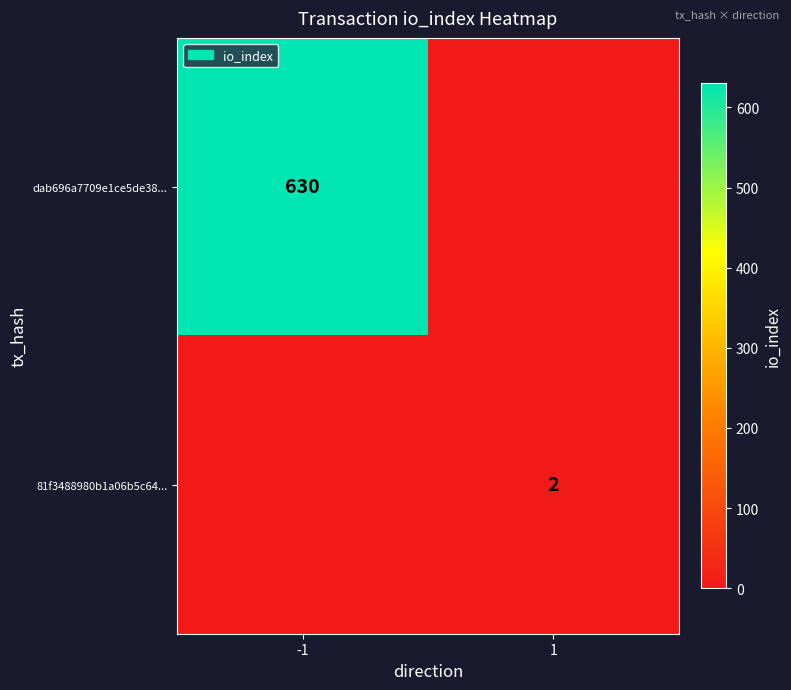

The 81f3488980b1a06b5c64... series shows 0 at 1. True or false?

False